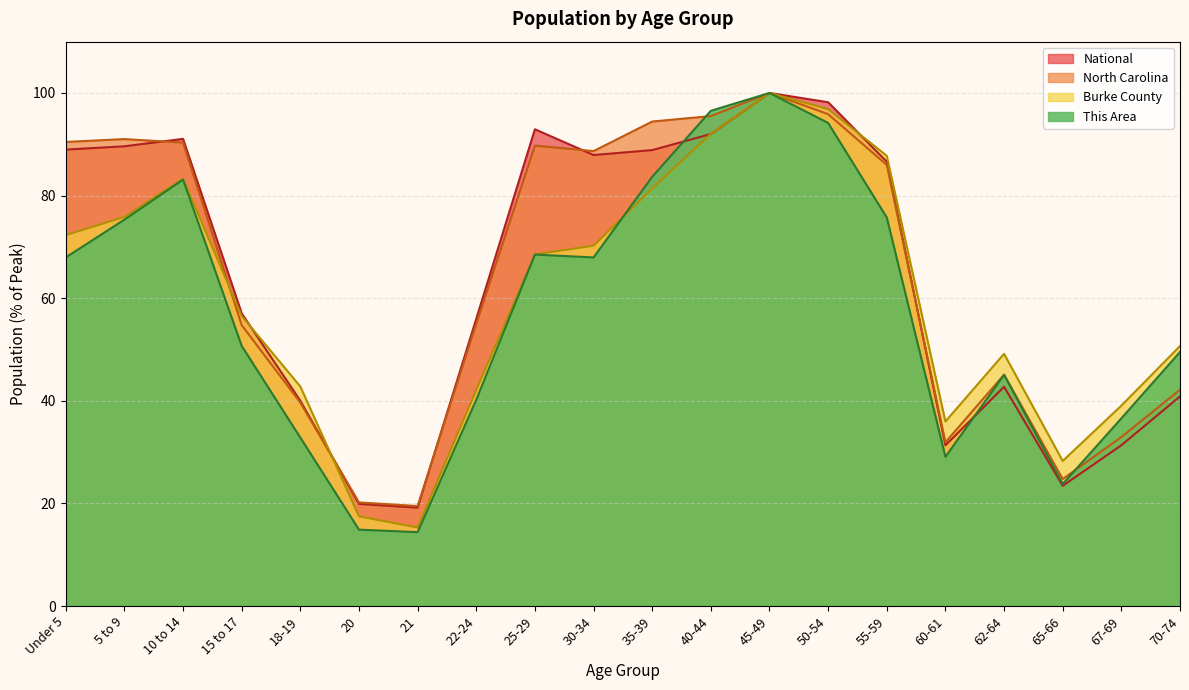

What is the label of the 10th point from the left?

30-34